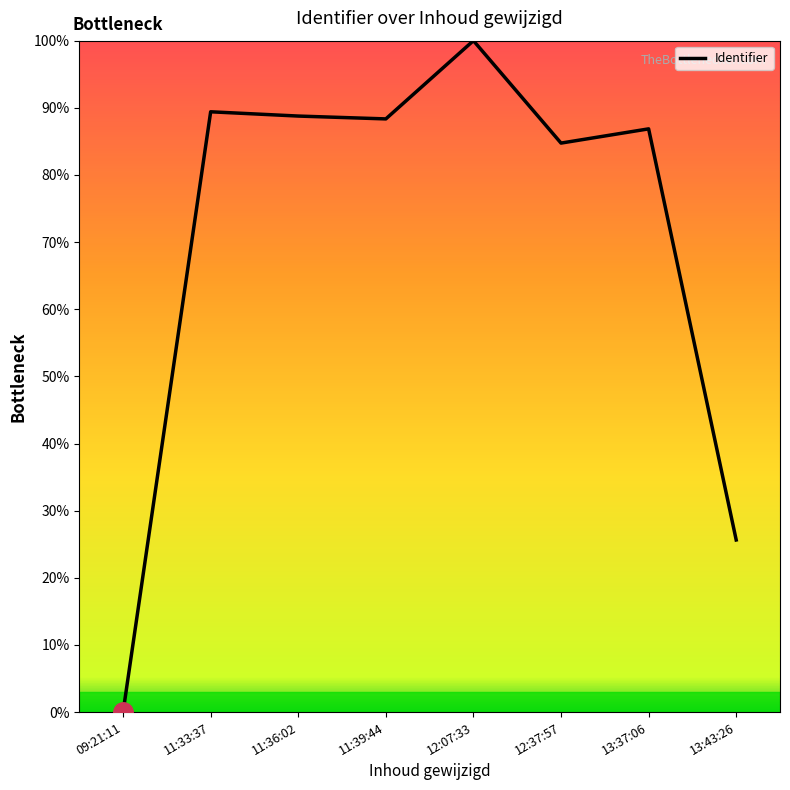

Reading left to right, extract all data points from this chart.

09:21:11=0.0	11:33:37=89.4	11:36:02=88.8	11:39:44=88.3	12:07:33=100.0	12:37:57=84.7	13:37:06=86.9	13:43:26=25.6